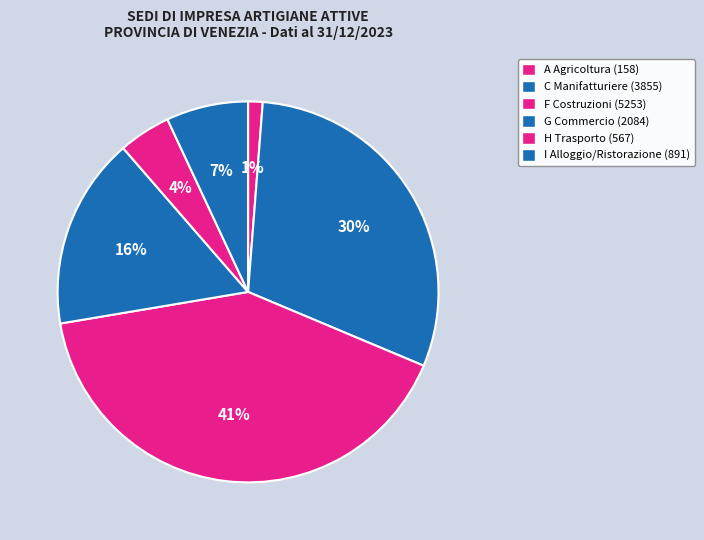

Which category has the biggest portion of the pie?

F Costruzioni